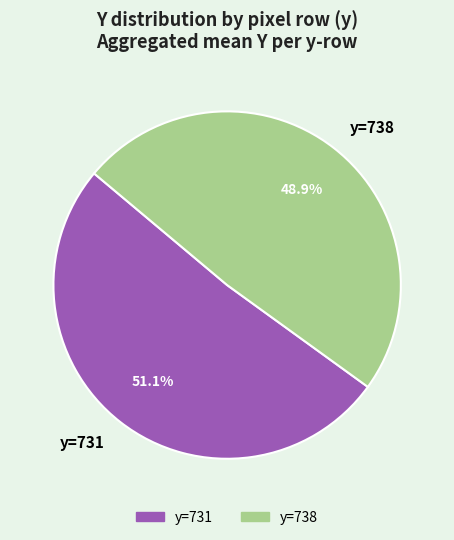

How many segments does this pie chart have?

2